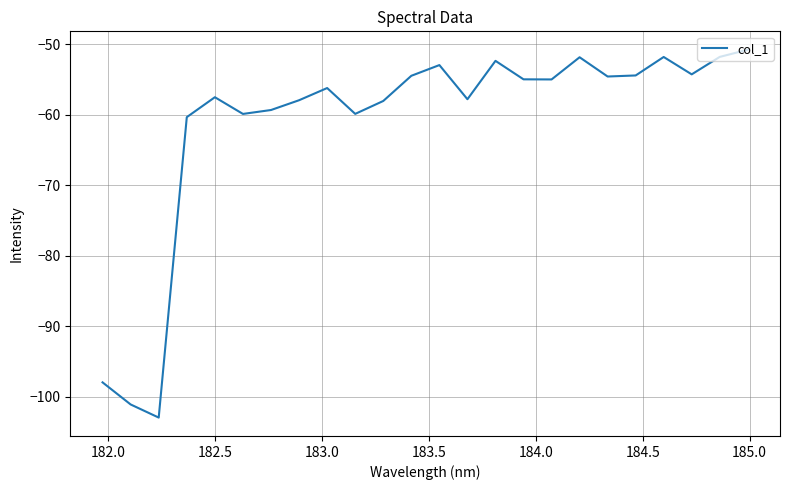

How many lines are shown in the chart?

1